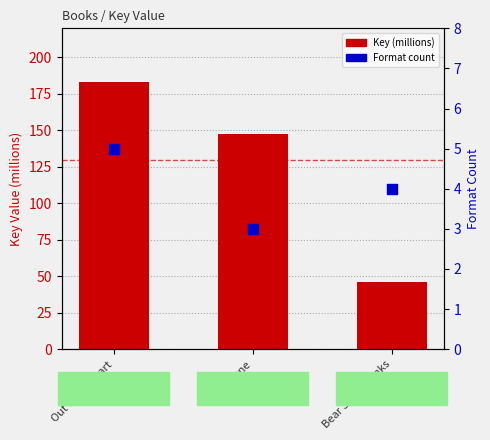

Which series reaches the minimum Y coordinate?

Format count